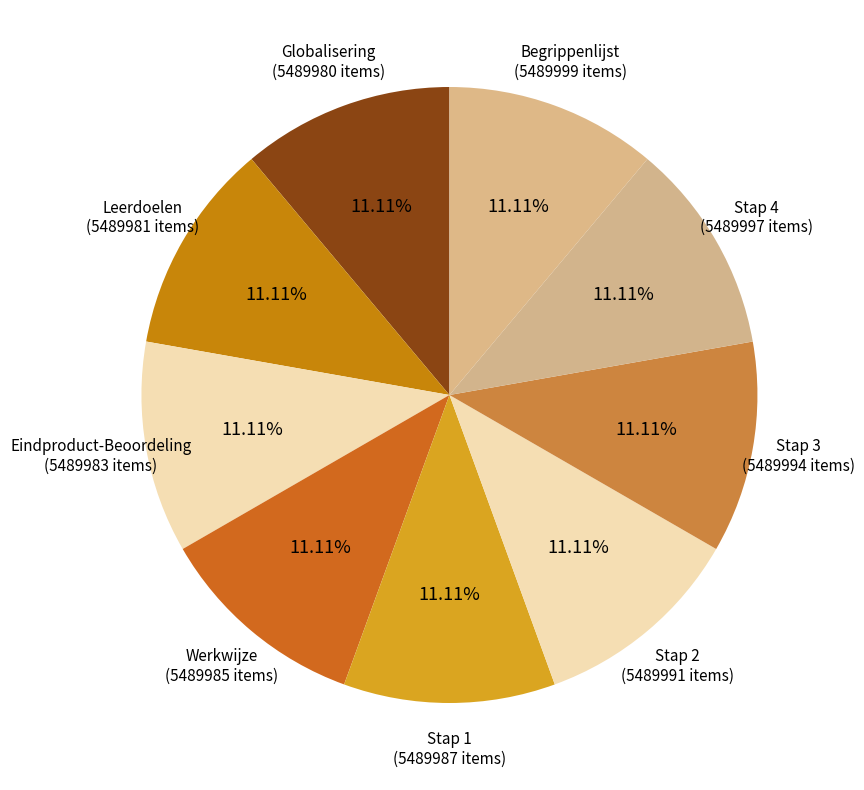

How many slices are in this pie chart?

9